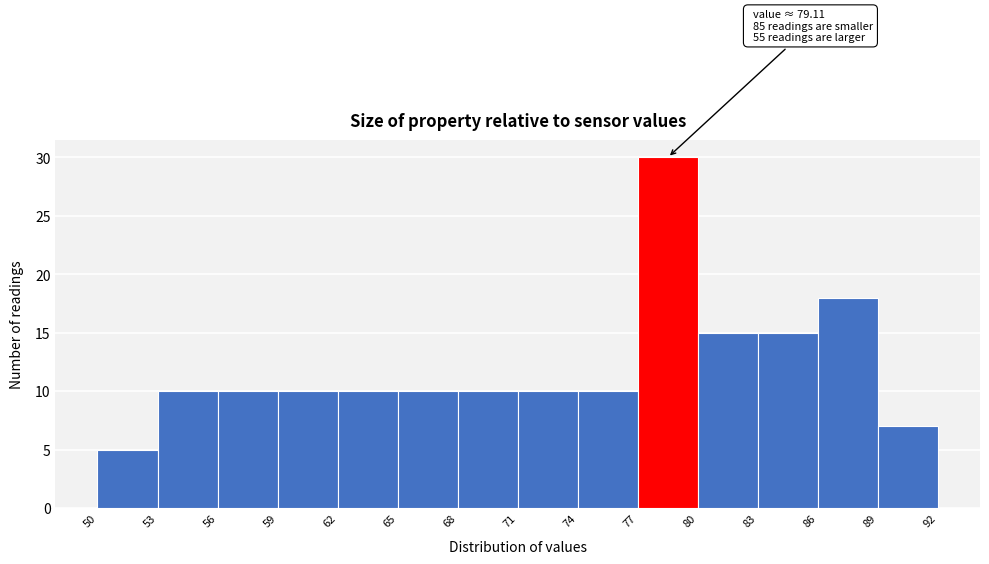

Over which range of the x-axis is the bar tallest?

77 to 80